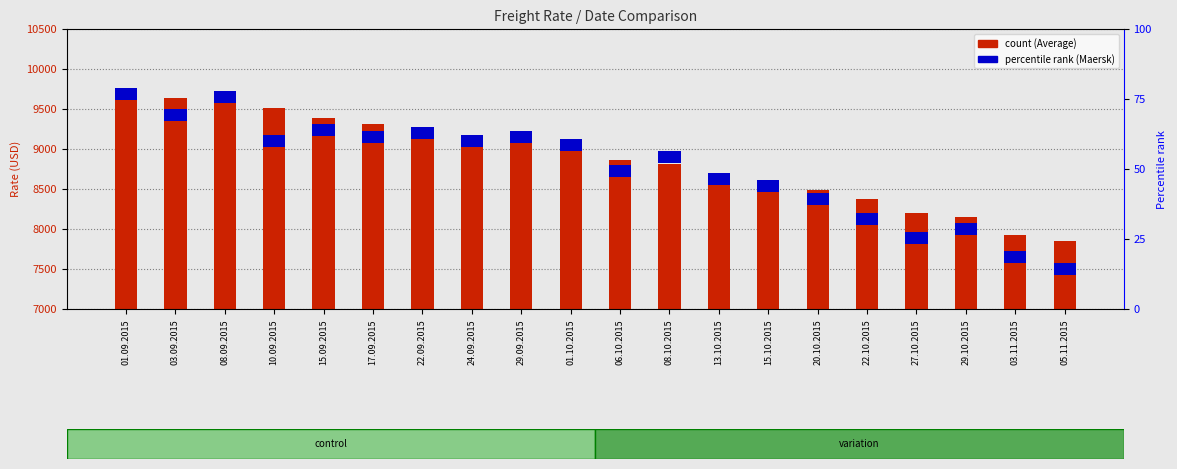

Is it true that Maersk equals 237 at 01.10.2015?

False